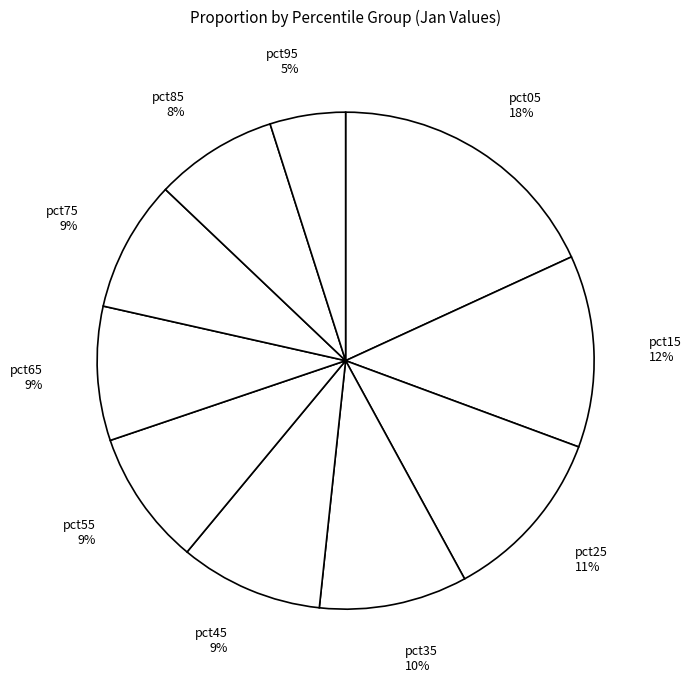

What percentage is the pct55 slice, to the nearest percent?

9%